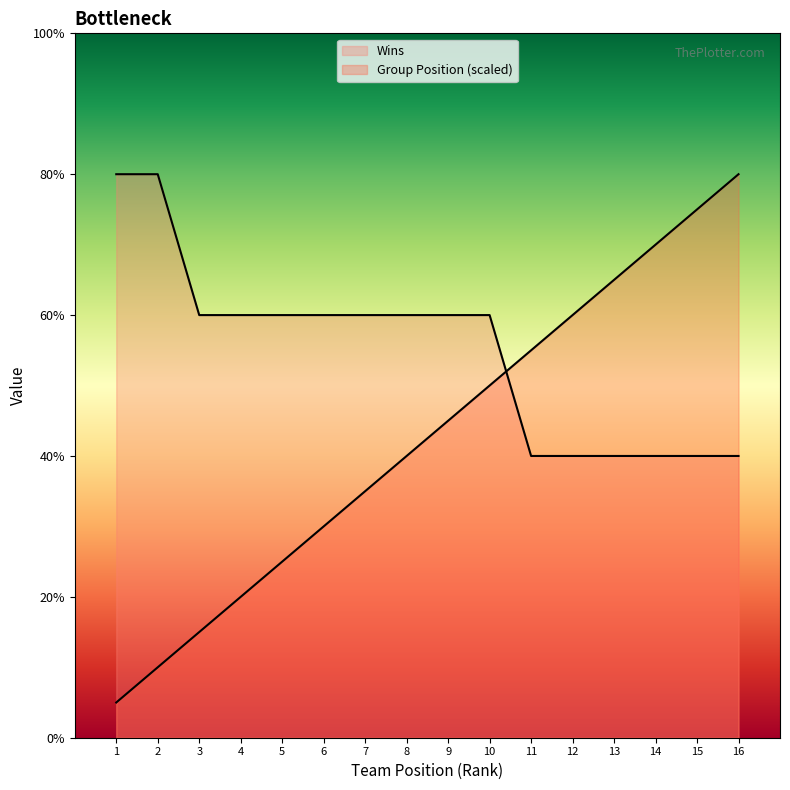

What are all the series names shown in the legend?

Wins, Group Position